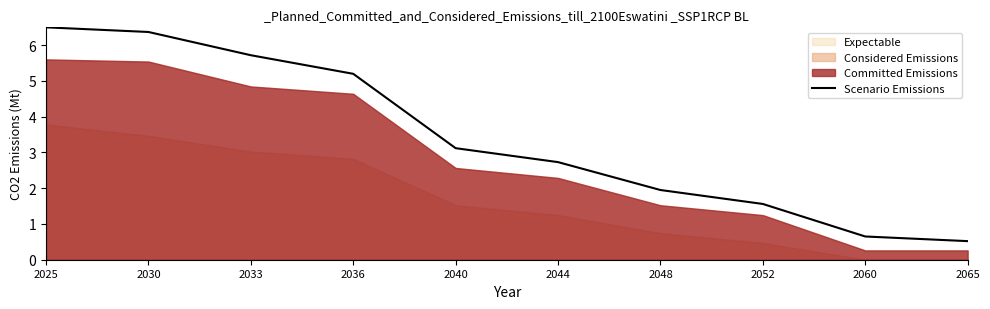

How many lines are shown in the chart?

1